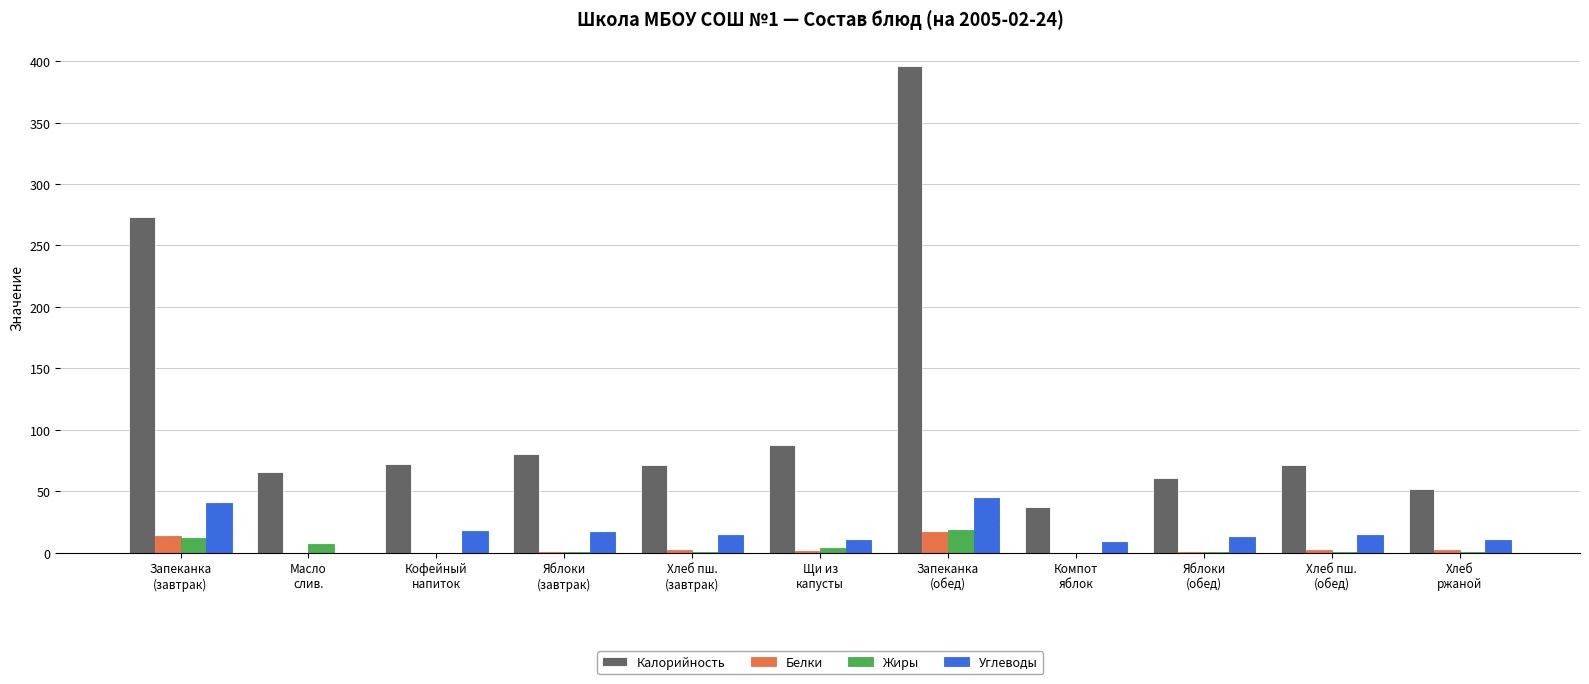

What is the maximum value for Углеводы?

44.4